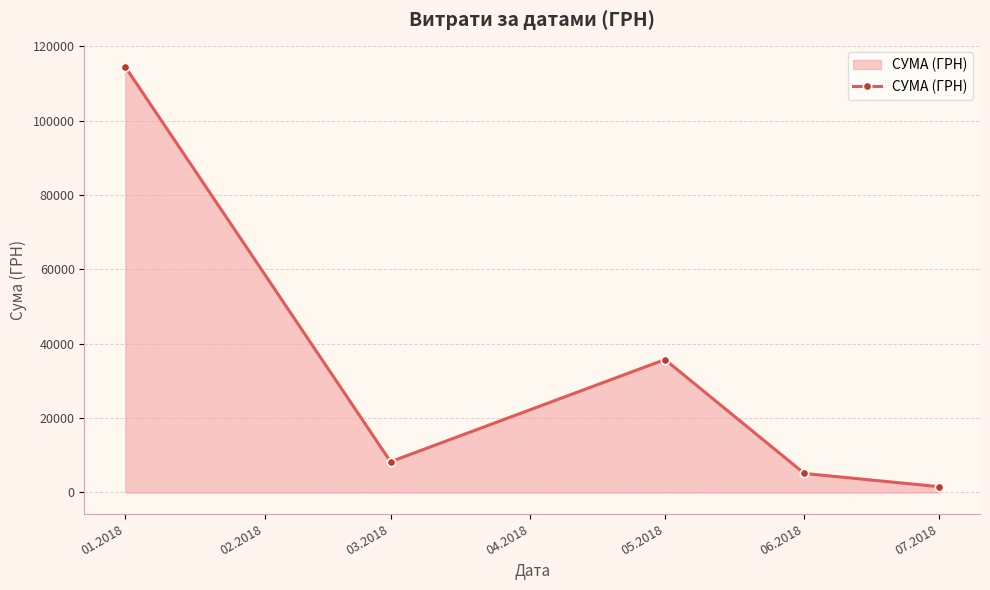

Which has a higher value, 01.2018 or 03.2018?

01.2018